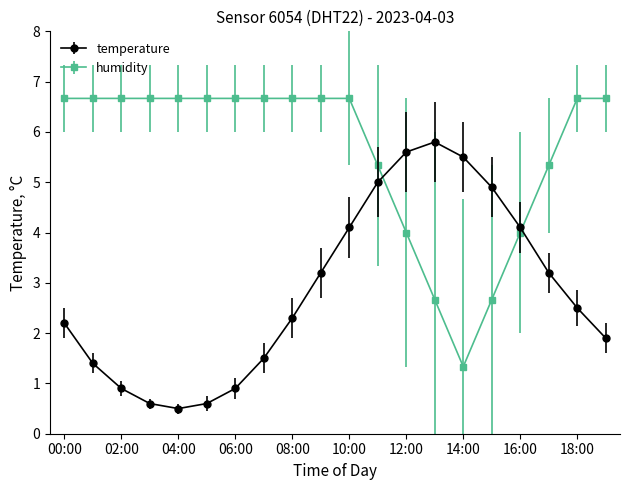

How many lines are shown in the chart?

2